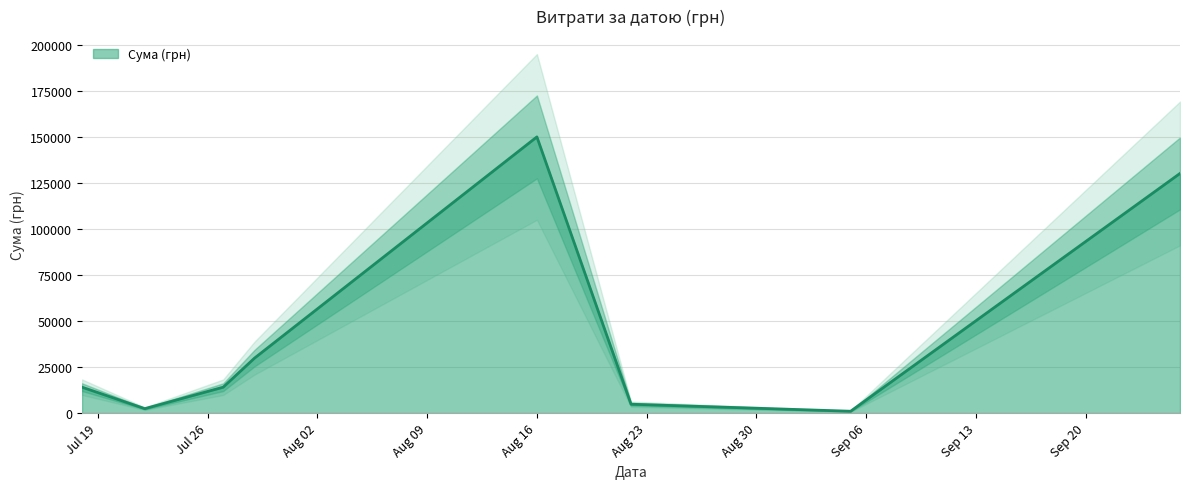

Where is the first local maximum?

4